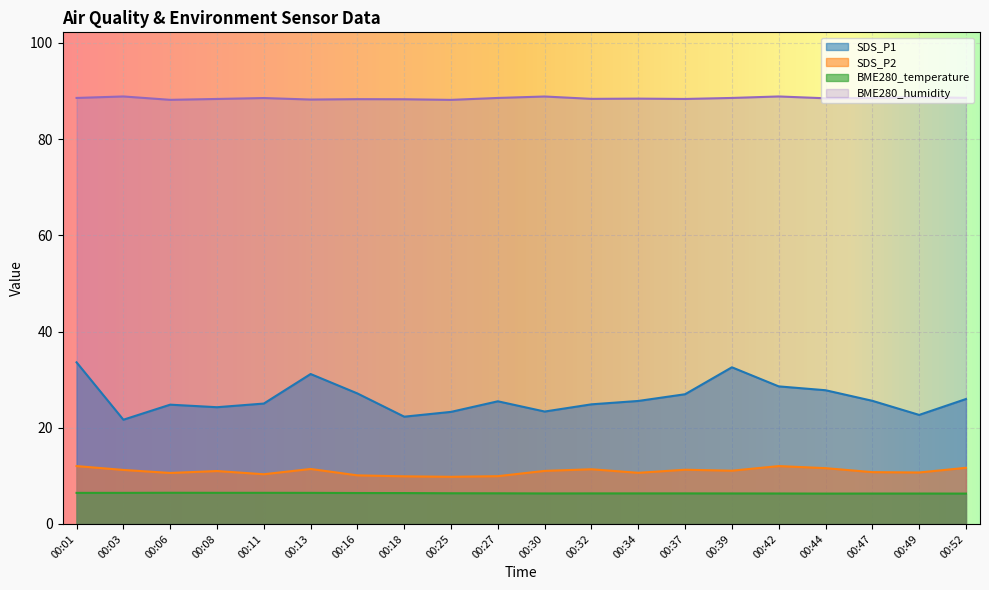

True or false: SDS_P1 has a value of 27.8 at 00:44.

True